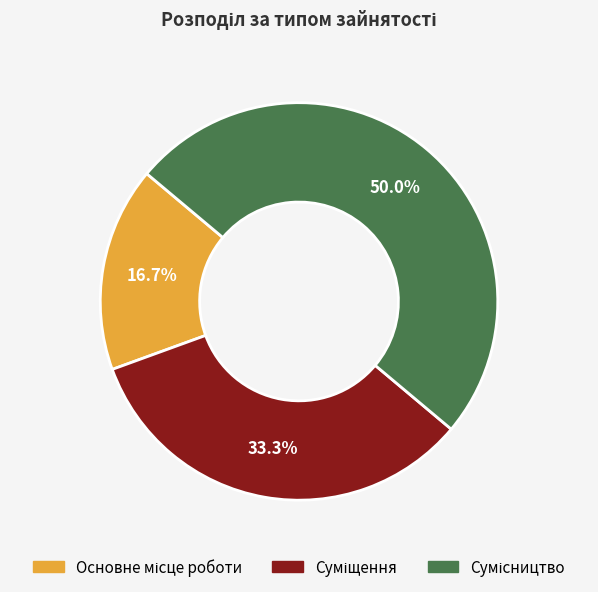

How many slices are in this pie chart?

3